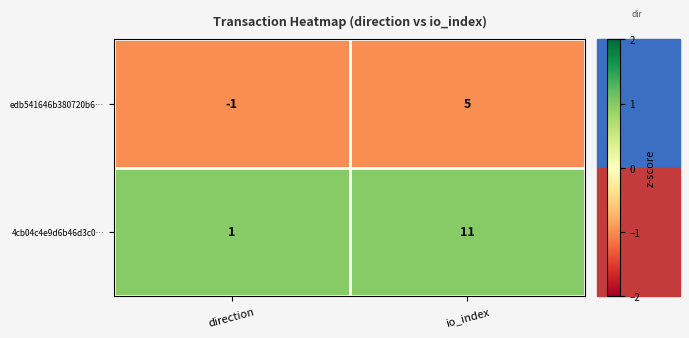

Which label corresponds to the smallest value in the chart?

direction